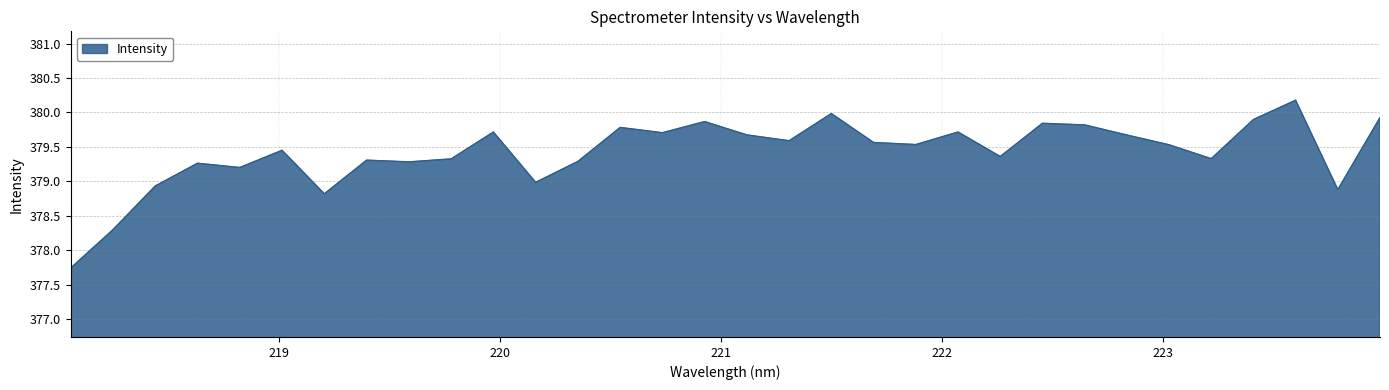

What is the maximum value shown in the chart?

380.2